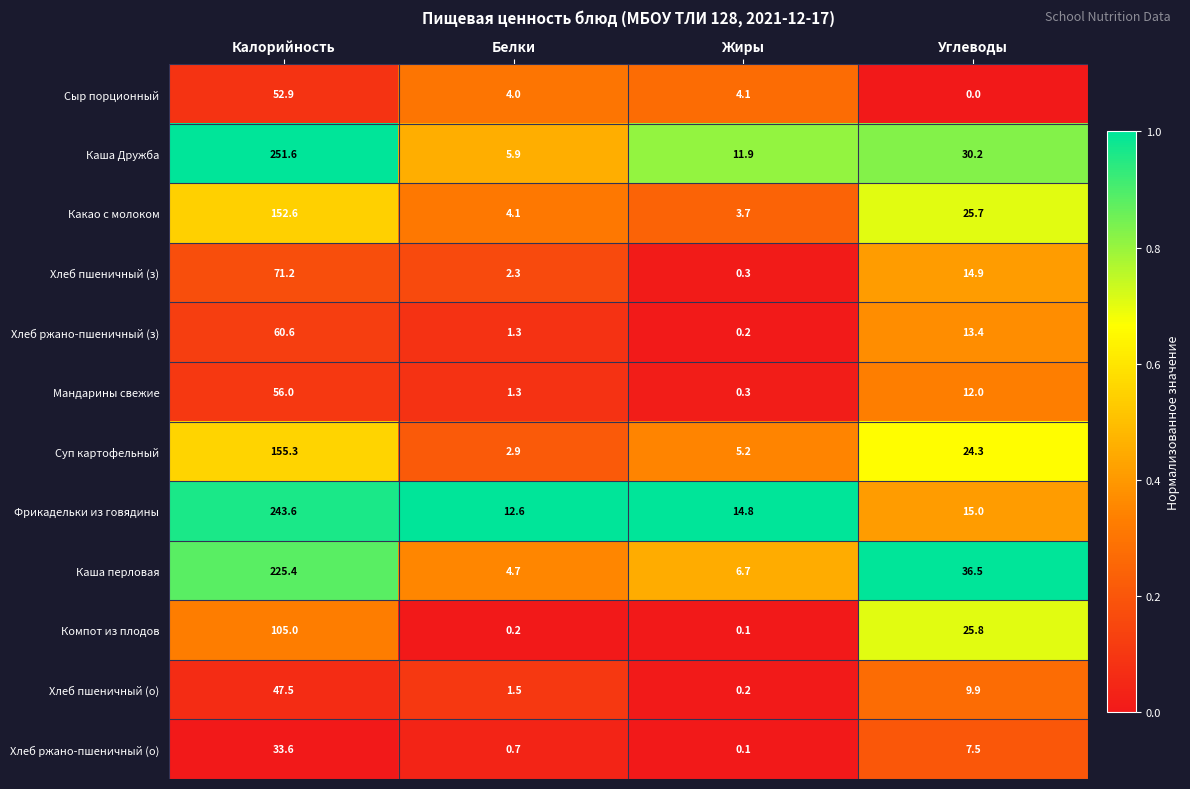

What is the sum of all Хлеб ржано-пшеничный (з) values?

75.5